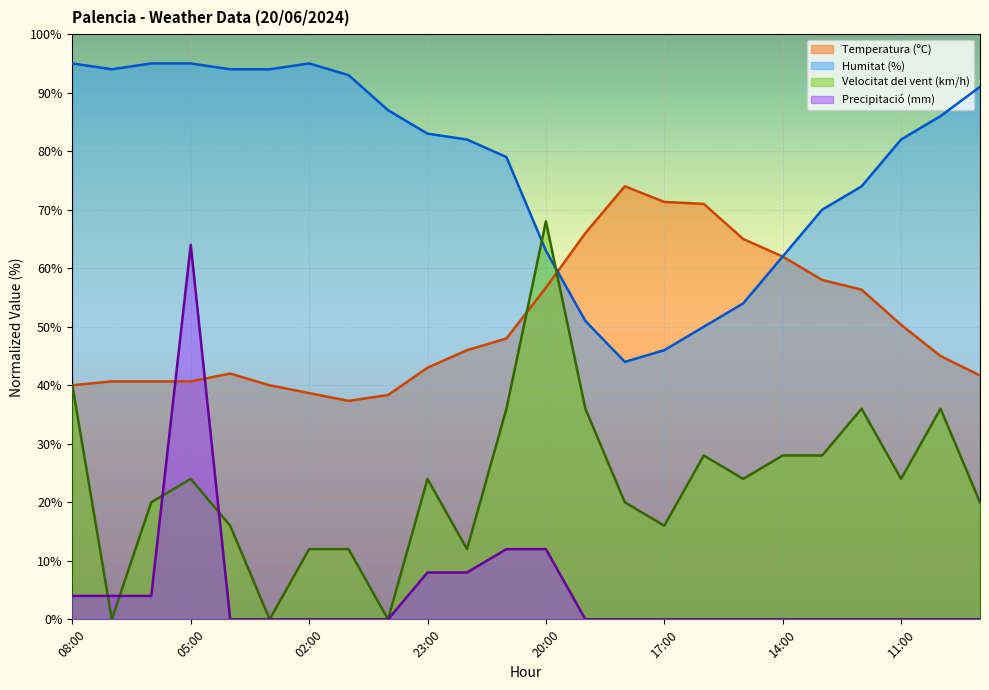

The Humitat (%) series shows 95.0 at 02:00. True or false?

True